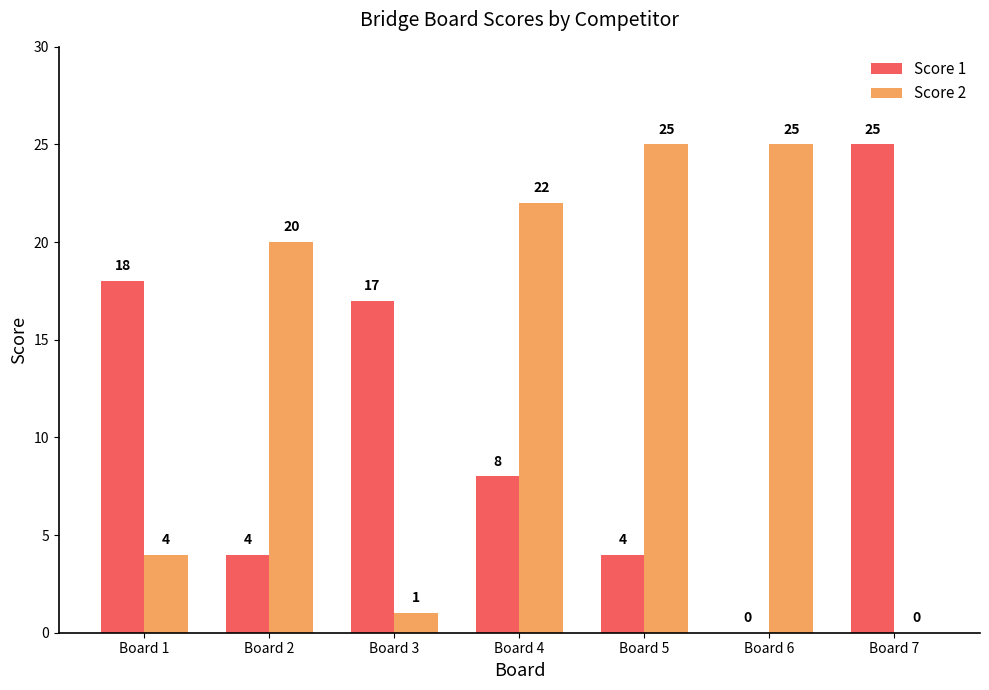

Which series changed the most between Board 5 and Board 6?

Score 1